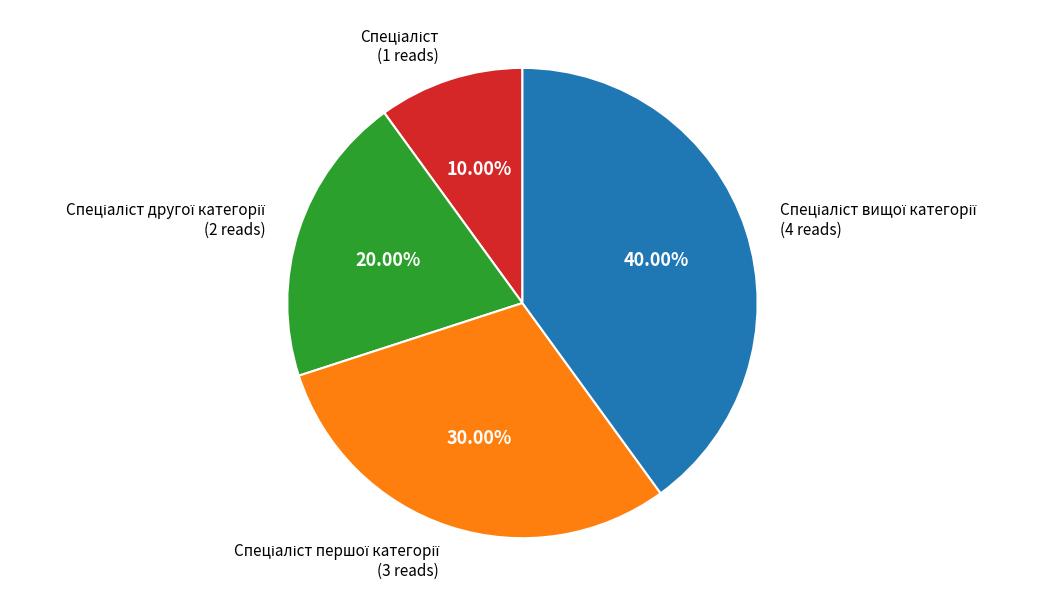

Count the number of slices in the pie.

4